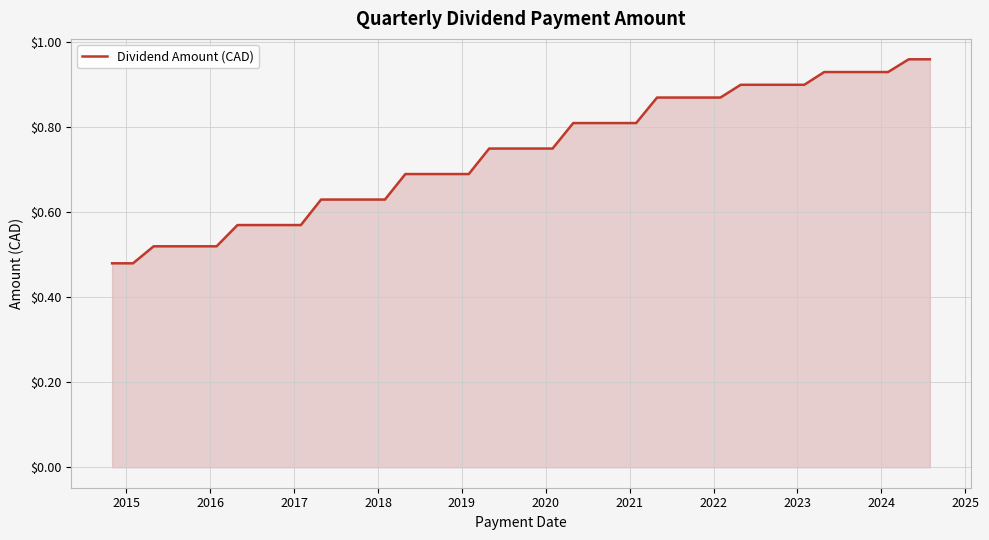

What is the sum of all values?

29.6